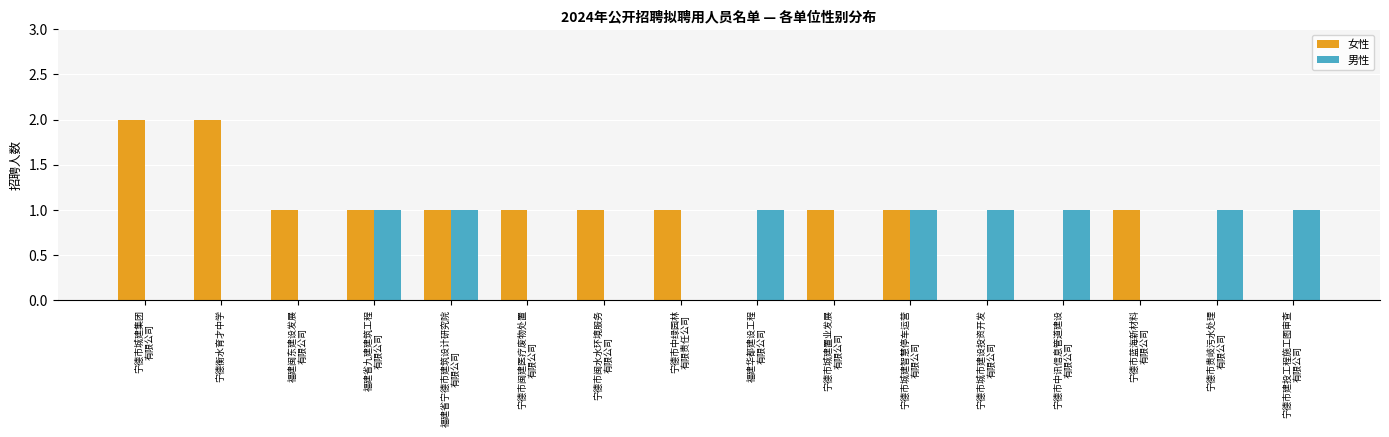

Which series has the largest total across all categories?

女性